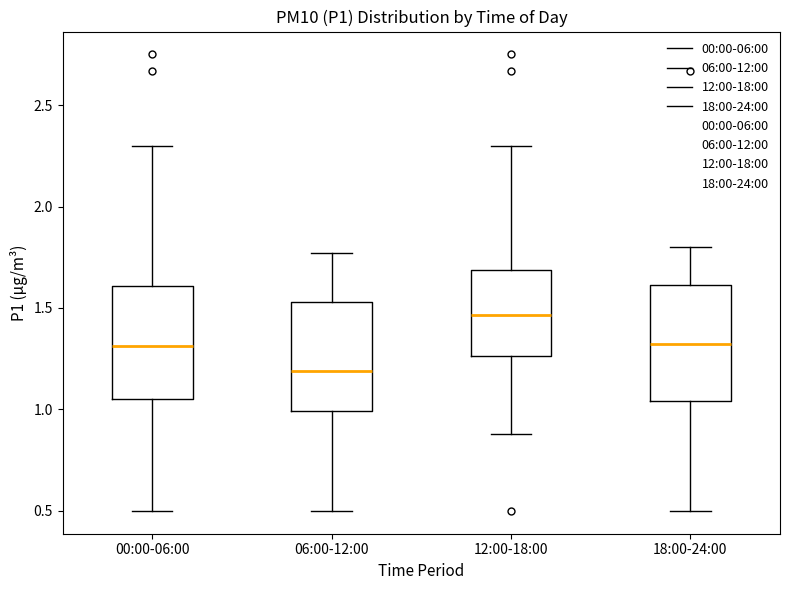

Reading left to right, transcribe this box plot: for each box, give where its median line is, the range the box spans, and where its two whiskers end, as read against the y-axis. The values are not printed on the chart, so give them approximately, as read against the axis.

00:00-06:00: median 1.30, box 1.05 to 1.60, whiskers 0.50 to 2.30
06:00-12:00: median 1.20, box 1.00 to 1.55, whiskers 0.50 to 1.75
12:00-18:00: median 1.45, box 1.25 to 1.70, whiskers 0.90 to 2.30
18:00-24:00: median 1.35, box 1.05 to 1.60, whiskers 0.50 to 1.80